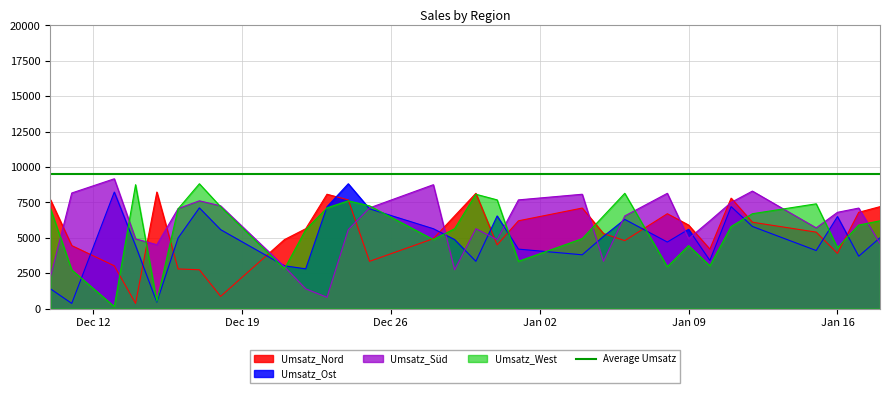

What is the highest value of the Umsatz_Nord series?

8231